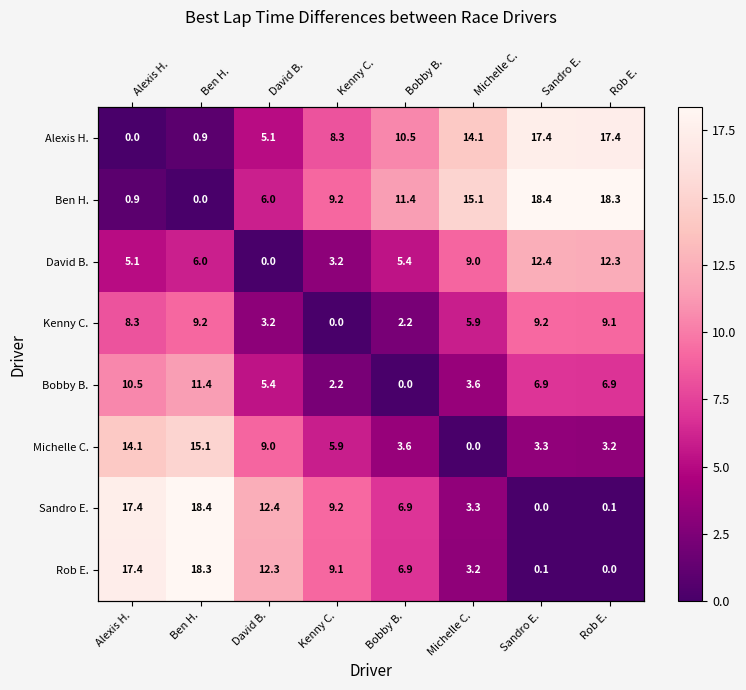

The value of Alexis H. at Bobby B. is 10.5. True or false?

True